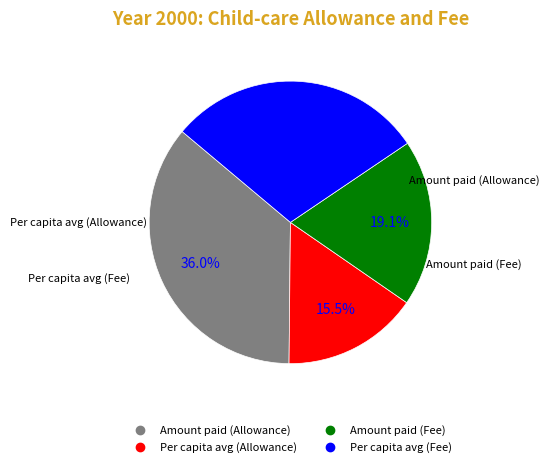

To the nearest percent, what is the combined percentage of Per capita avg (Fee) and Per capita avg (Allowance)?

45%